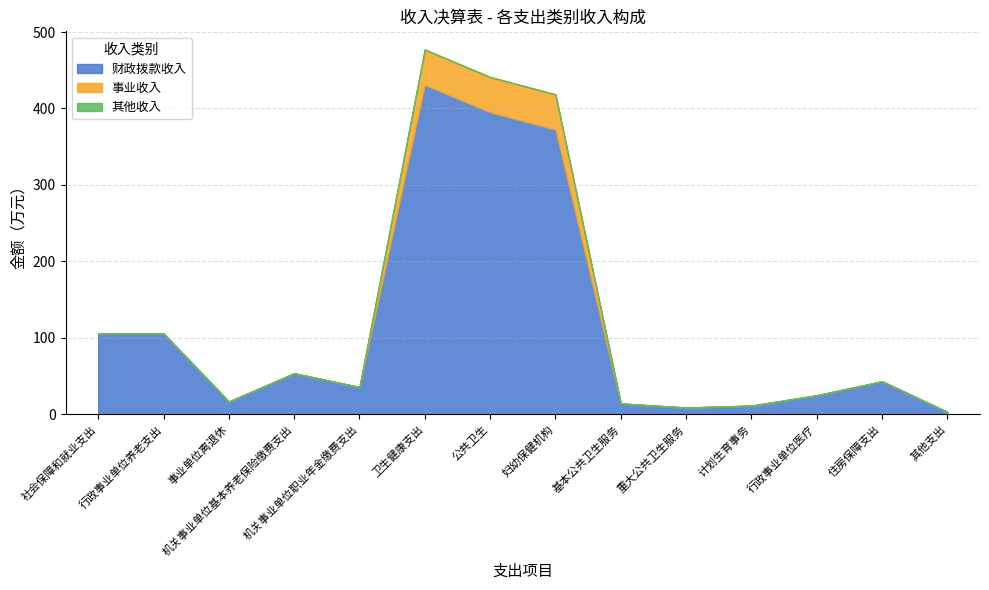

What is the approximate value of 财政拨款收入 at 社会保障和就业支出?

105.6